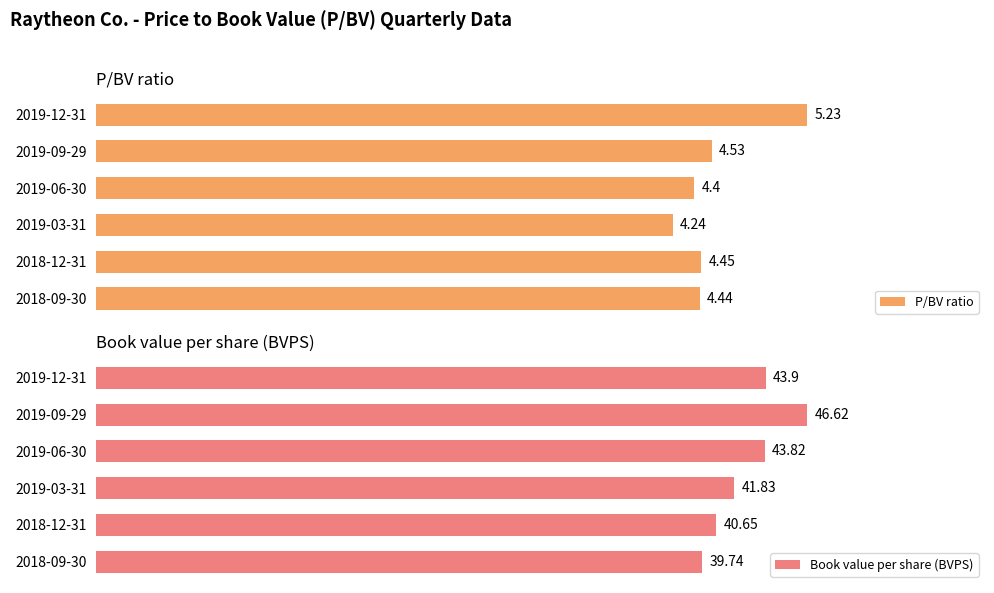

What is the average value of the P/BV ratio series?

4.5